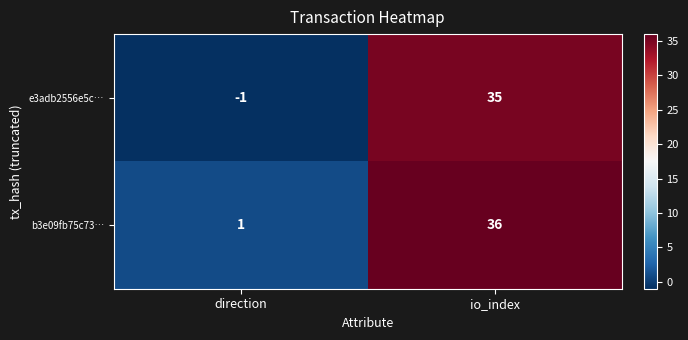

At io_index, list the series in order from smallest to largest.

e3adb2556e5c…, b3e09fb75c73…